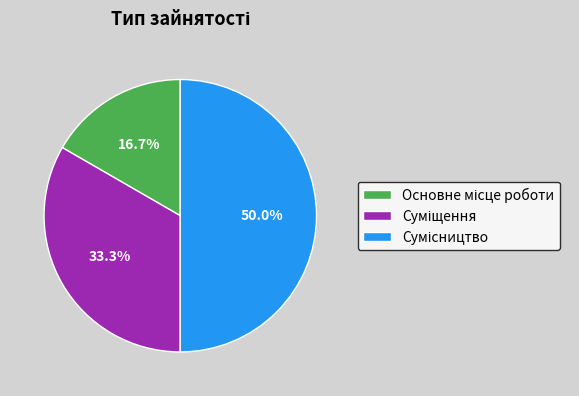

Which slice is the largest?

Сумісництво